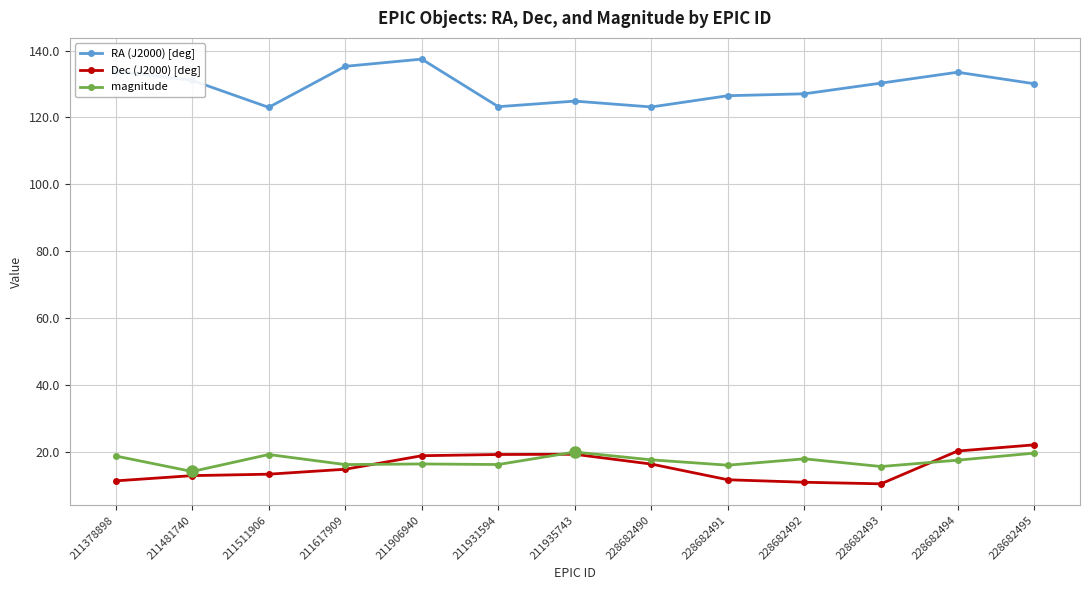

What is the minimum value shown in the chart?

10.4